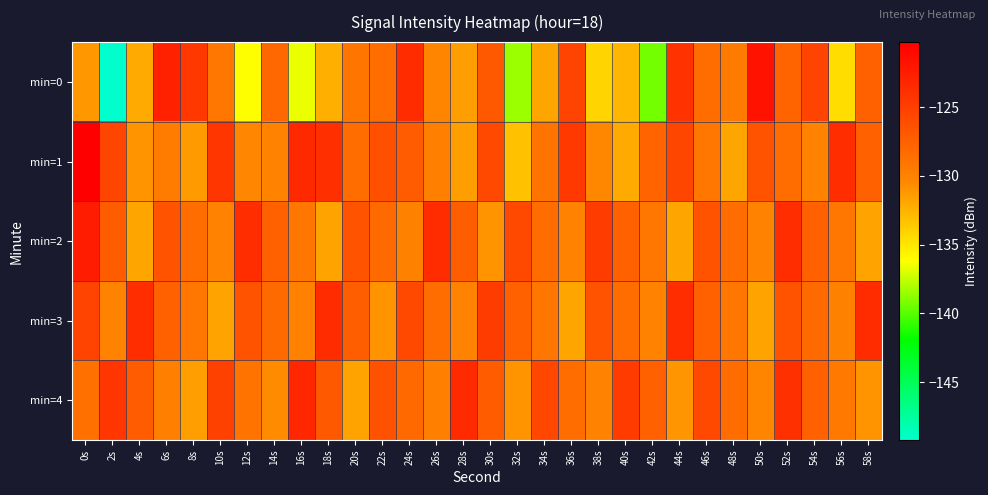

Reading left to right, transcribe all the data shown in this chart.

min=0: 0s=-131.1	2s=-149.2	4s=-132.0	6s=-122.8	8s=-124.5	10s=-129.2	12s=-136.2	14s=-128.0	16s=-136.6	18s=-132.3	20s=-129.0	22s=-128.3	24s=-123.6	26s=-130.2	28s=-131.5	30s=-127.0	32s=-138.4	34s=-131.8	36s=-125.3	38s=-134.1	40s=-132.7	42s=-139.3	44s=-124.0	46s=-128.4	48s=-129.5	50s=-121.7	52s=-127.8	54s=-125.3	56s=-134.5	58s=-127.5
min=1: 0s=-120.3	2s=-125.5	4s=-131.0	6s=-129.6	8s=-131.3	10s=-124.4	12s=-130.3	14s=-130.0	16s=-123.3	18s=-123.8	20s=-128.5	22s=-126.3	24s=-127.1	26s=-129.8	28s=-131.5	30s=-125.7	32s=-133.2	34s=-128.9	36s=-124.6	38s=-130.4	40s=-132.1	42s=-127.8	44s=-125.5	46s=-129.2	48s=-131.9	50s=-126.6	52s=-128.3	54s=-130.0	56s=-123.7	58s=-127.4
min=2: 0s=-122.5	2s=-127.2	4s=-131.9	6s=-126.6	8s=-128.3	10s=-130.0	12s=-123.7	14s=-127.4	16s=-129.1	18s=-131.8	20s=-126.5	22s=-128.2	24s=-129.9	26s=-123.6	28s=-127.3	30s=-131.0	32s=-125.7	34s=-128.4	36s=-130.1	38s=-124.8	40s=-127.5	42s=-129.2	44s=-131.9	46s=-126.6	48s=-128.3	50s=-130.0	52s=-123.7	54s=-127.4	56s=-129.1	58s=-131.8
min=3: 0s=-125.3	2s=-130.0	4s=-123.7	6s=-127.4	8s=-129.1	10s=-131.8	12s=-126.5	14s=-128.2	16s=-129.9	18s=-123.6	20s=-127.3	22s=-131.0	24s=-125.7	26s=-128.4	28s=-130.1	30s=-124.8	32s=-127.5	34s=-129.2	36s=-131.9	38s=-126.6	40s=-128.3	42s=-130.0	44s=-123.7	46s=-127.4	48s=-129.1	50s=-131.8	52s=-126.5	54s=-128.2	56s=-129.9	58s=-123.6
min=4: 0s=-128.7	2s=-124.4	4s=-127.1	6s=-129.8	8s=-131.5	10s=-125.2	12s=-128.9	14s=-130.6	16s=-123.3	18s=-127.0	20s=-131.7	22s=-126.4	24s=-128.1	26s=-129.8	28s=-123.5	30s=-127.2	32s=-130.9	34s=-125.6	36s=-128.3	38s=-130.0	40s=-124.7	42s=-127.4	44s=-131.1	46s=-125.8	48s=-128.5	50s=-130.2	52s=-123.9	54s=-127.6	56s=-129.3	58s=-131.0